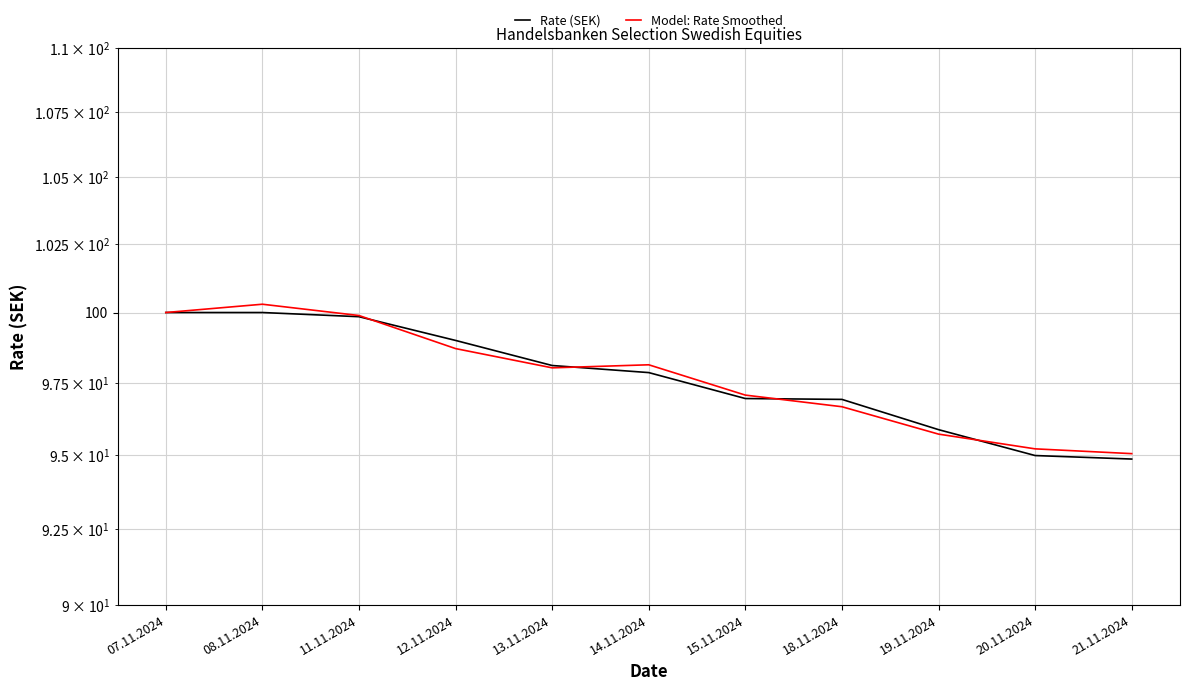

Rank the series by their maximum value, from lowest to highest.

Rate (SEK), Model: Rate Smoothed